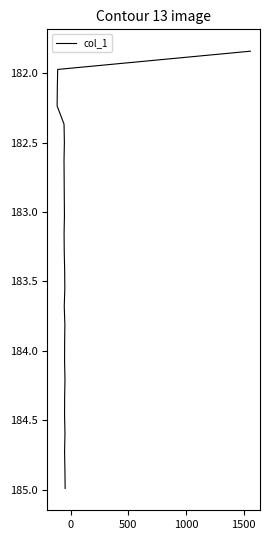

What is the value of the 7th point from the left?

182.6